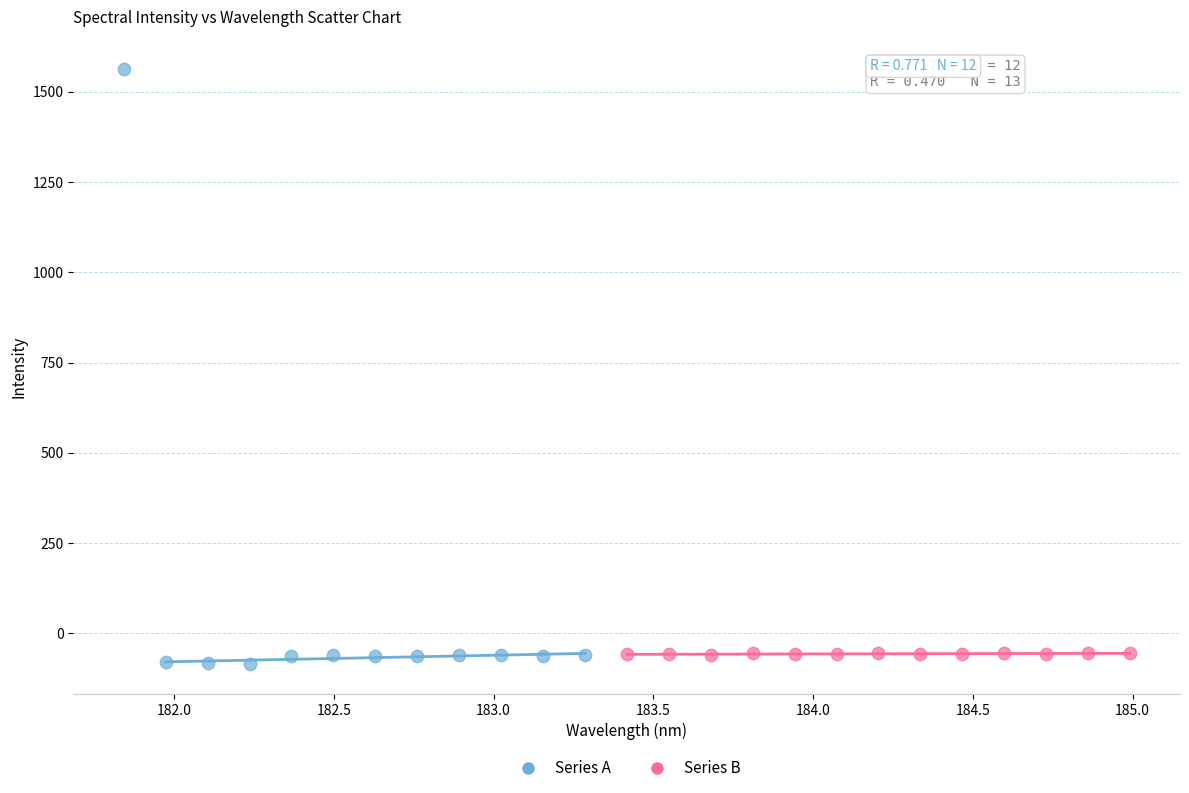

What are all the series names shown in the legend?

Series A, Series B